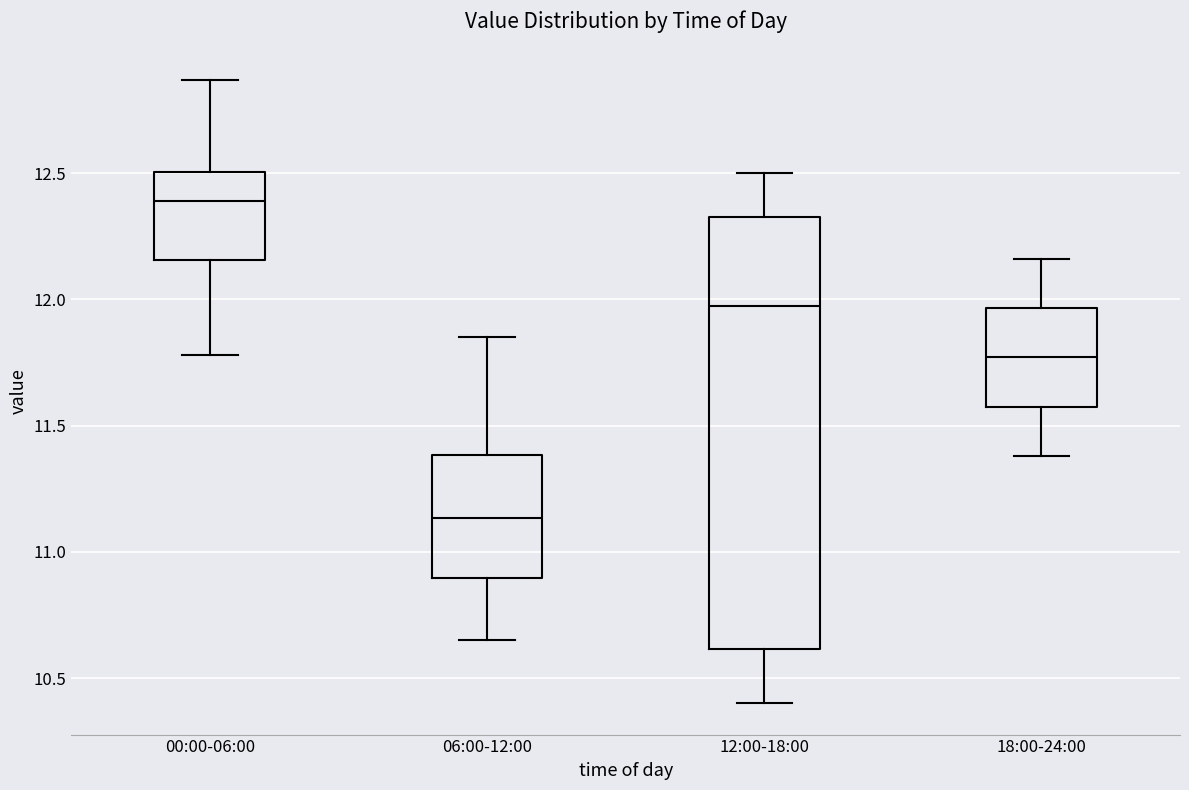

Reading left to right, transcribe this box plot: for each box, give where its median line is, the range the box spans, and where its two whiskers end, as read against the y-axis. The values are not printed on the chart, so give them approximately, as read against the axis.

00:00-06:00: median 12.40, box 12.15 to 12.50, whiskers 11.80 to 12.85
06:00-12:00: median 11.15, box 10.90 to 11.40, whiskers 10.65 to 11.85
12:00-18:00: median 12.00, box 10.60 to 12.35, whiskers 10.40 to 12.50
18:00-24:00: median 11.75, box 11.60 to 11.95, whiskers 11.40 to 12.15